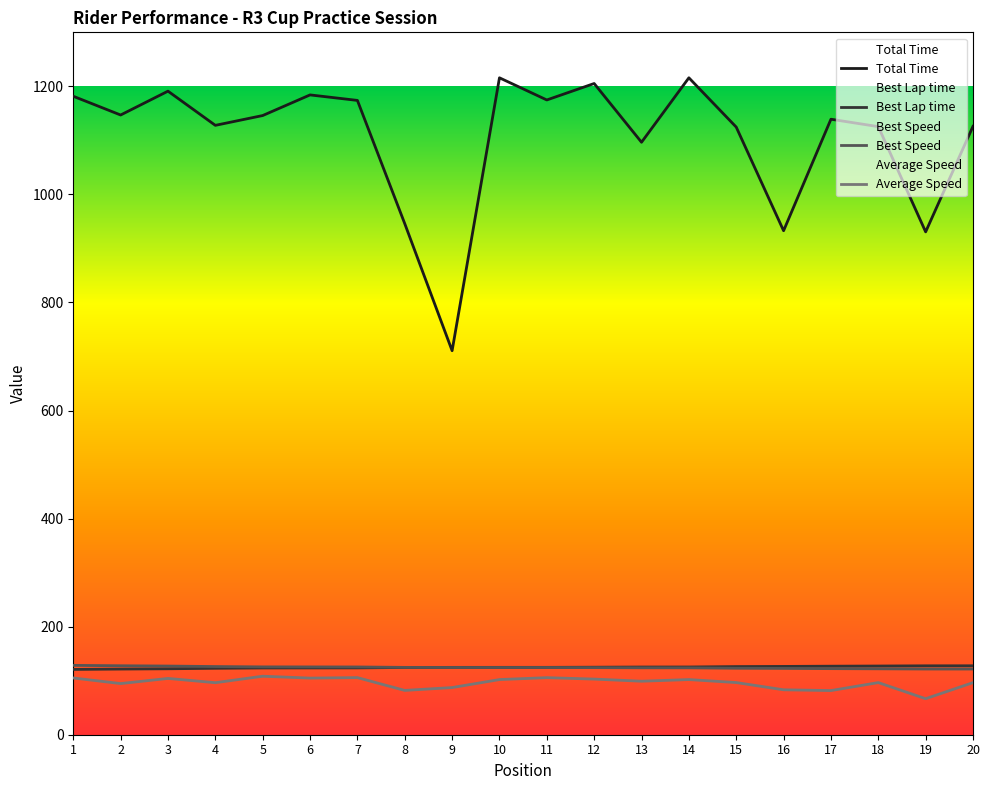

True or false: Best Speed and Average Speed intersect in this chart.

False